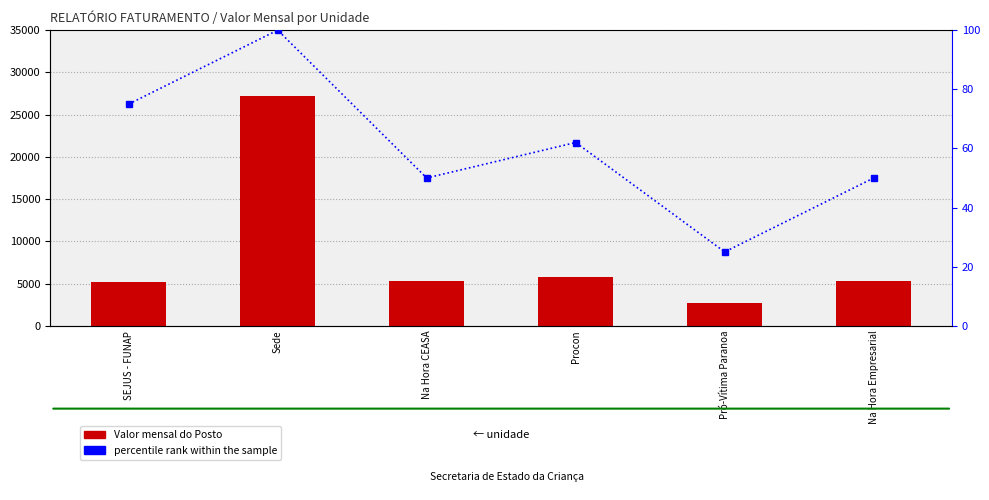

Reading left to right, what are all the values shown in this chart?

Valor mensal do Posto: 5201.2	27200.3	5292.5	5821.7	2646.2	5292.5
percentile rank within the sample: 75.0	100.0	50.0	62.0	25.0	50.0